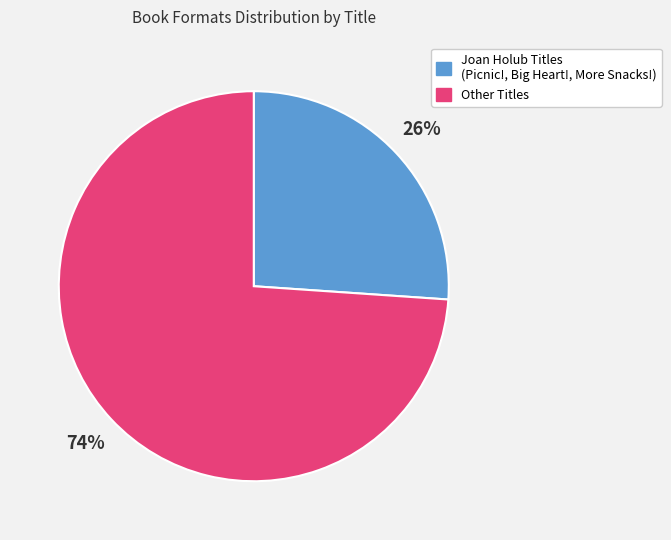

To the nearest percent, what is the average slice percentage?

50%